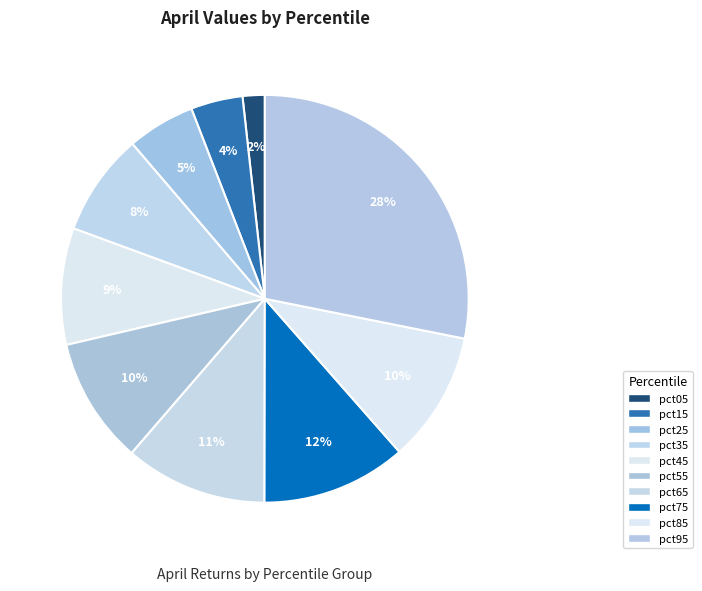

Is there a majority slice in this chart?

No